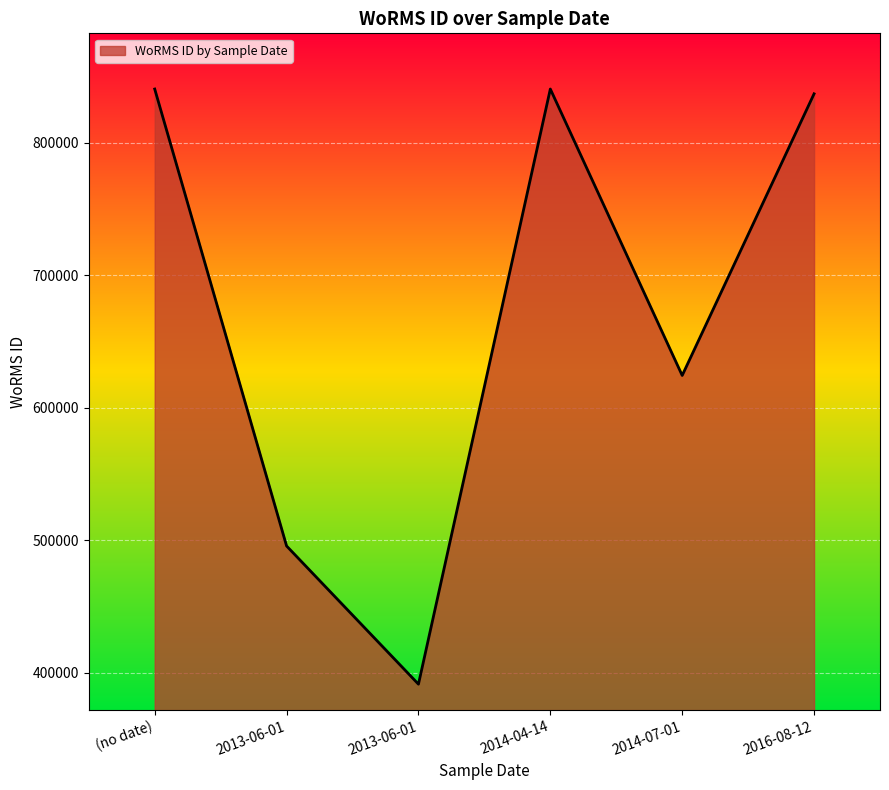

At which category does the chart reach its peak across all series?

(no date)